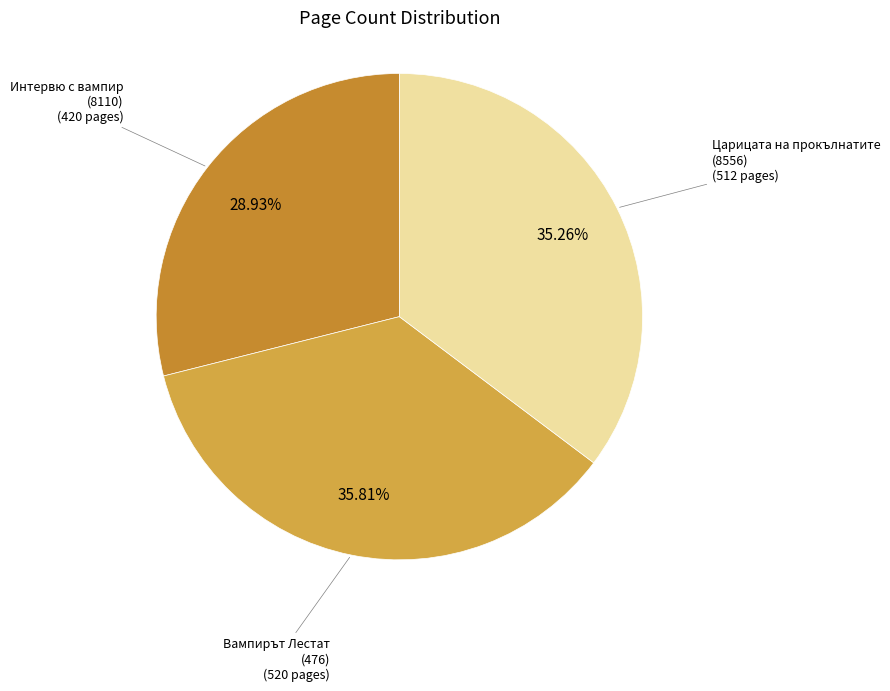

What is the ratio of the value at Интервю с вампир (8110) to the value at Вампирът Лестат (476)?

0.8